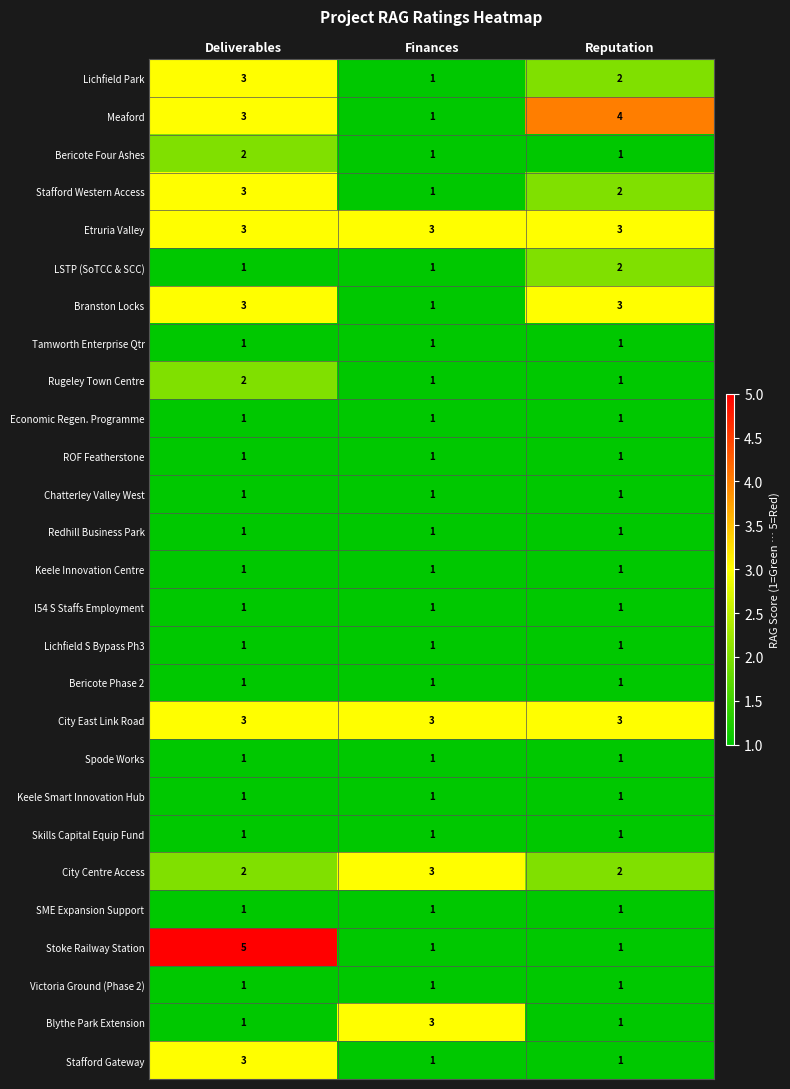

Which category has the lowest value in the Meaford series?

Finances